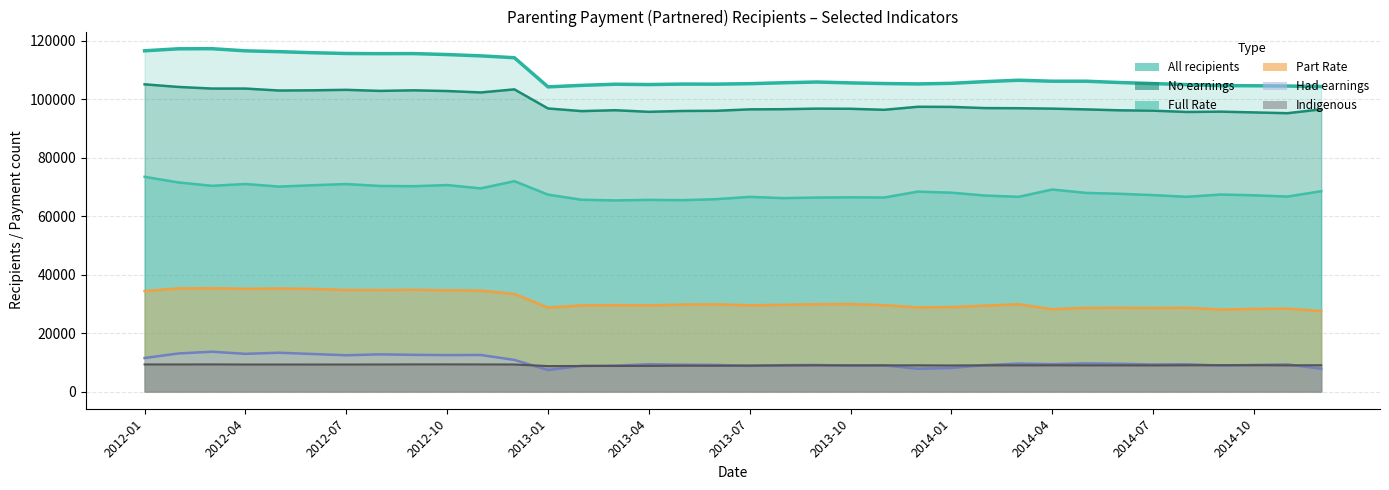

Which series ends up on top after the final intersection of Indigenous and Had earnings?

Indigenous